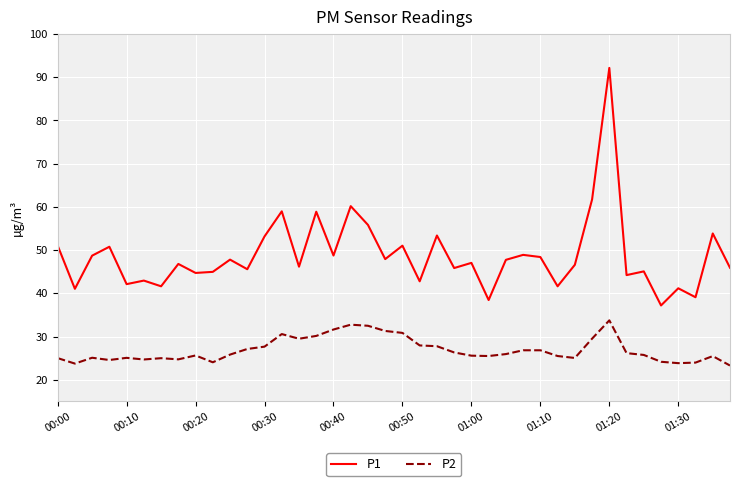

Which series has the largest range (max minus min)?

P1